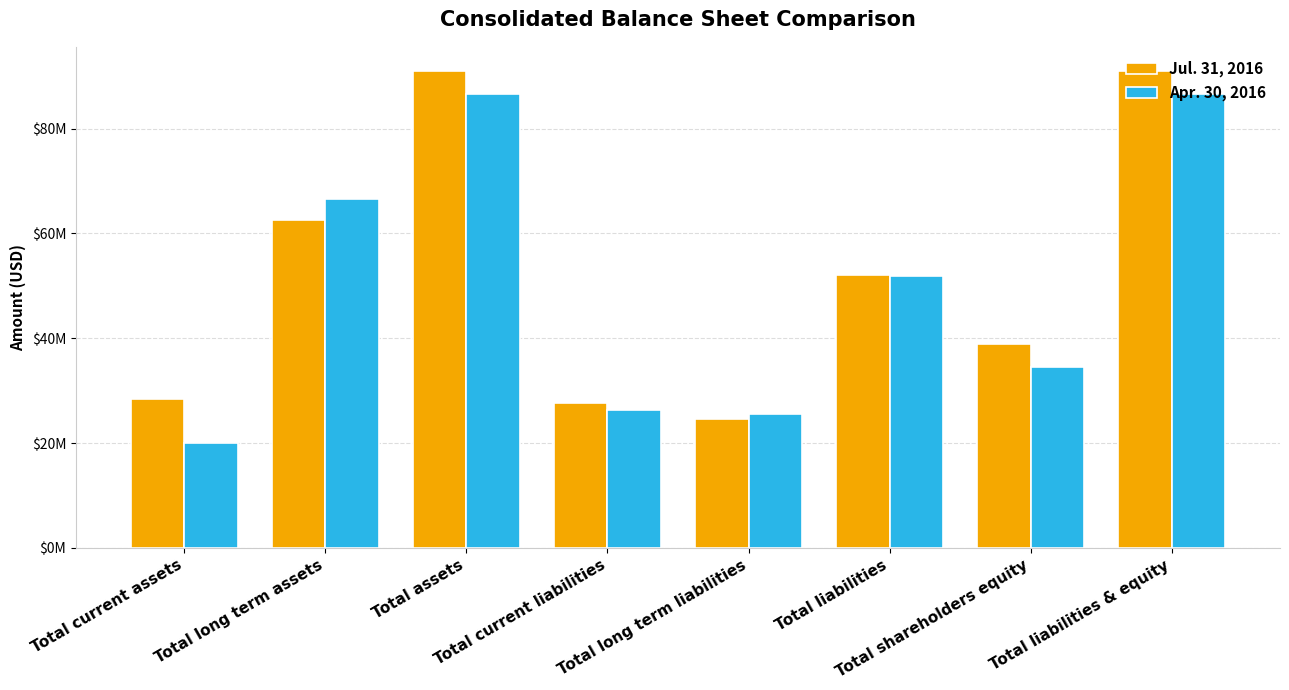

Does the chart contain stacked bars?

No